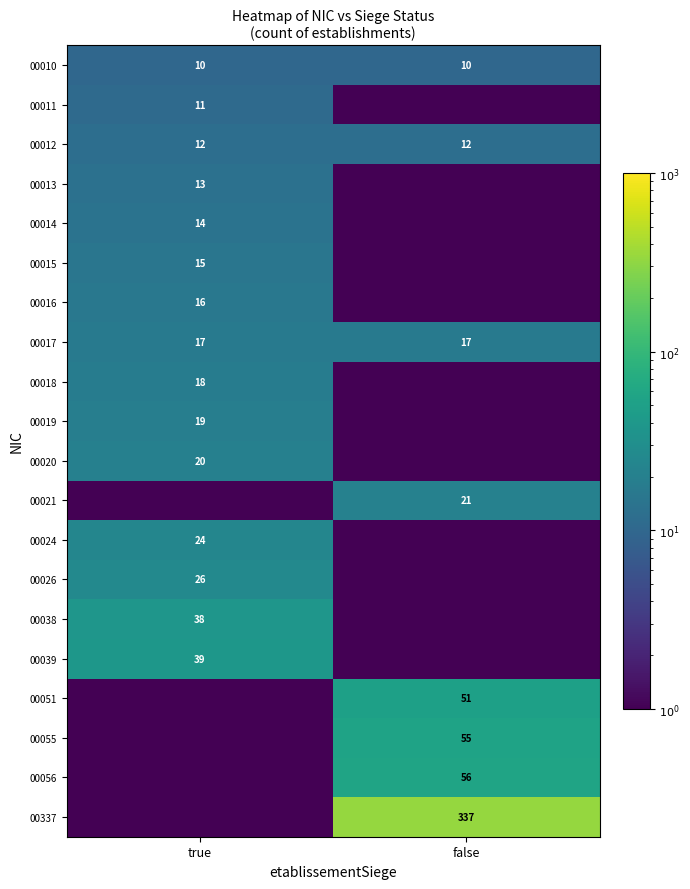

Is the value of 00055 at false greater than the value of 00024 at true?

Yes